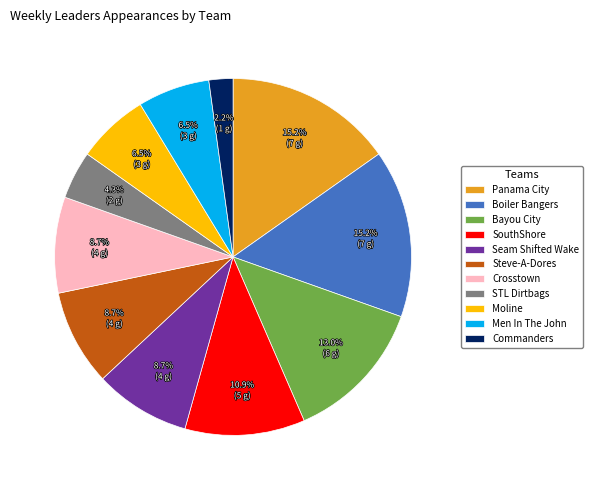

Does Panama City account for over 50% of the chart?

No